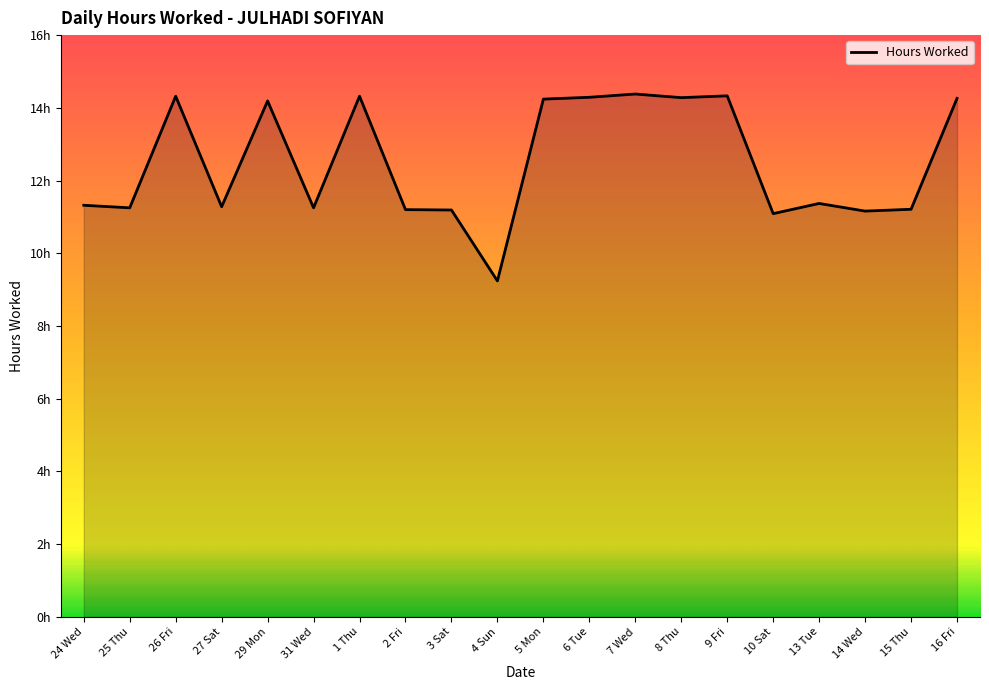

Is this an area chart (filled region under the line)?

Yes